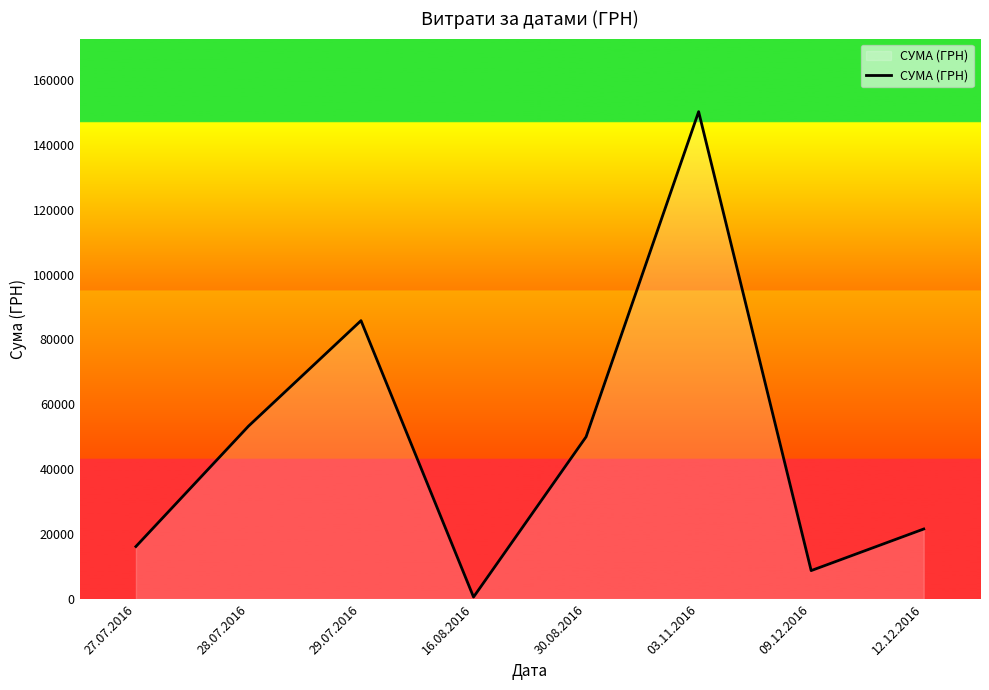

Does the chart display data point markers on the line(s)?

No